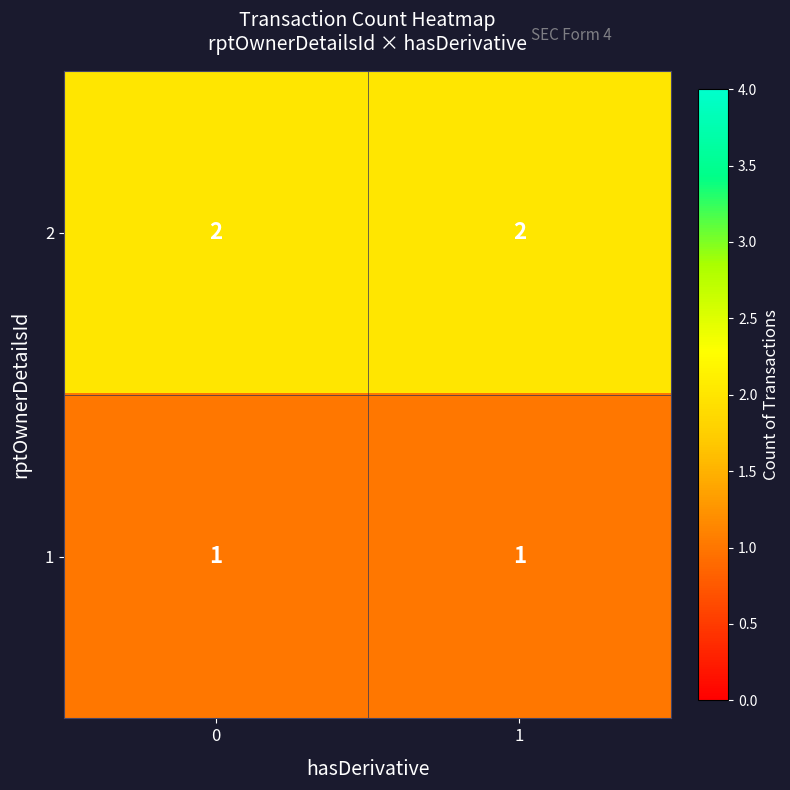

Rank the series at 0 from lowest to highest value.

1, 2